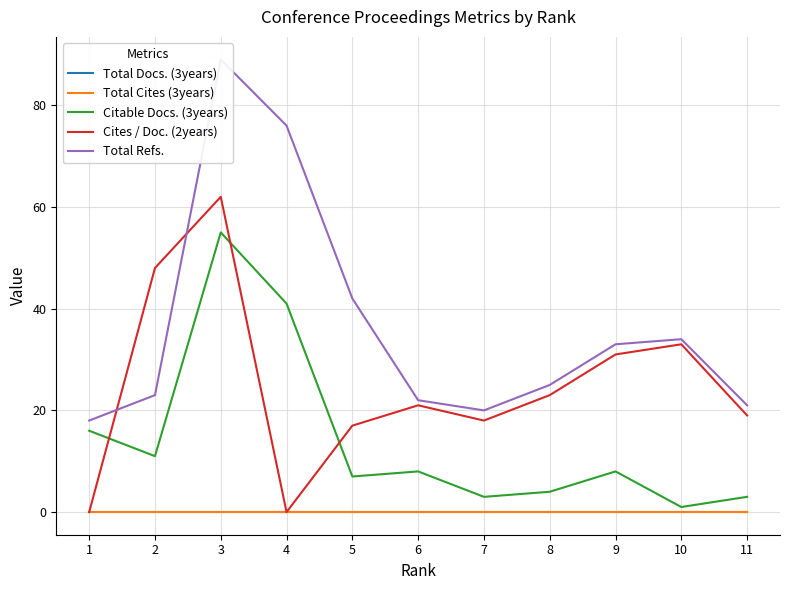

What is the average value of the Citable Docs. (3years) series?

14